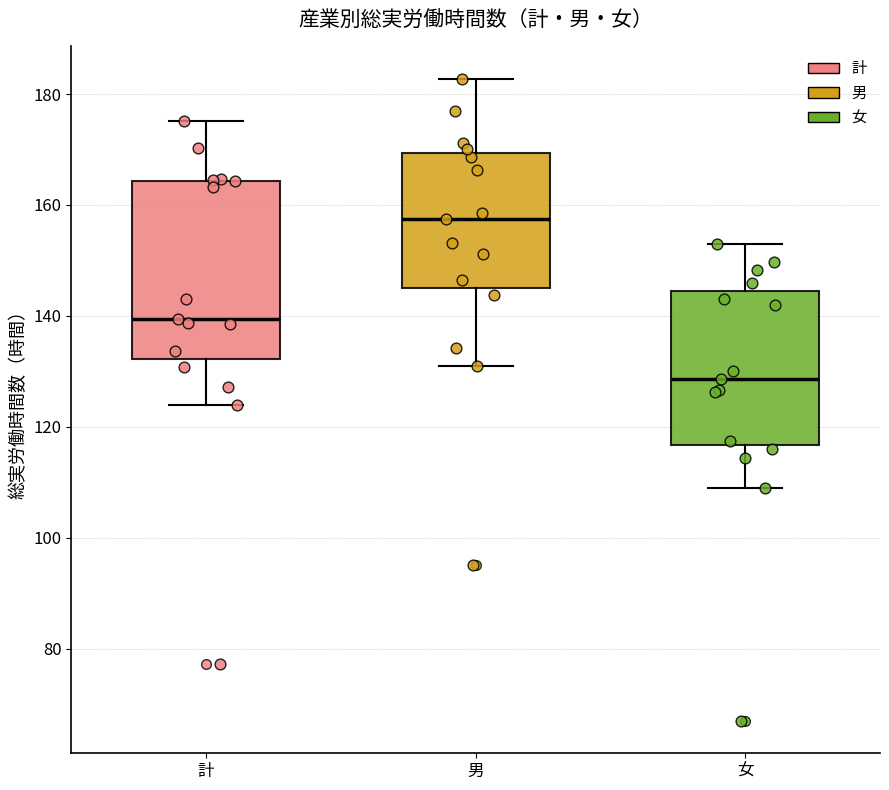

Which box's median line is the lowest?

女